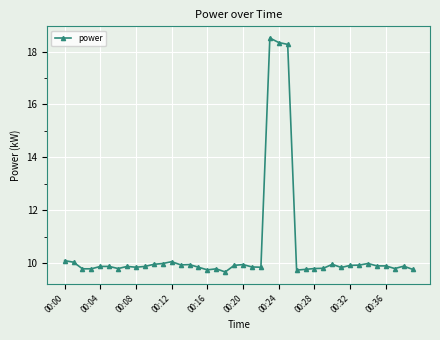

What is the sum of all values?

420.6